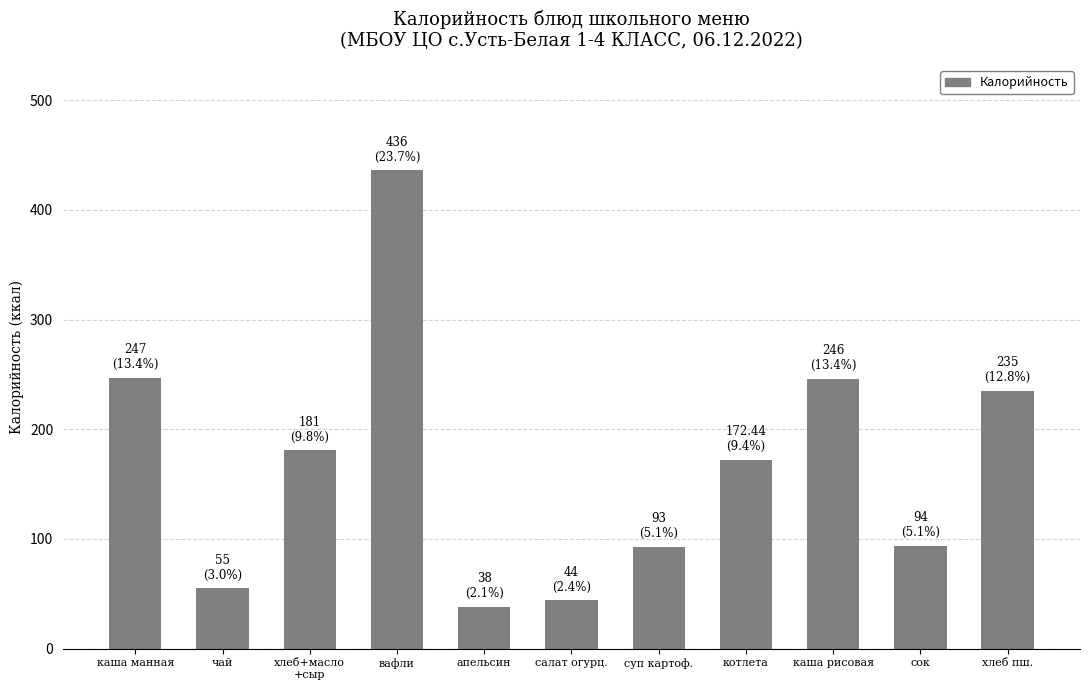

Count the number of categories in the chart.

11